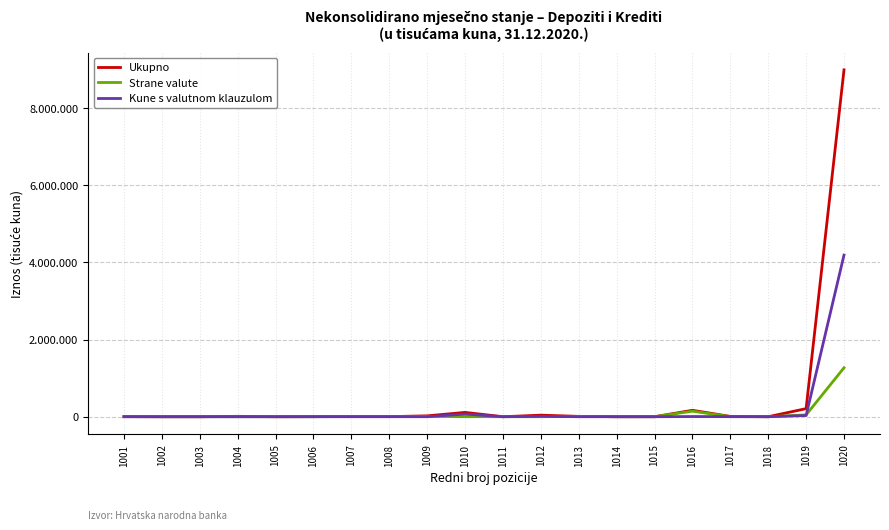

True or false: Ukupno and Kune s valutnom klauzulom intersect in this chart.

False